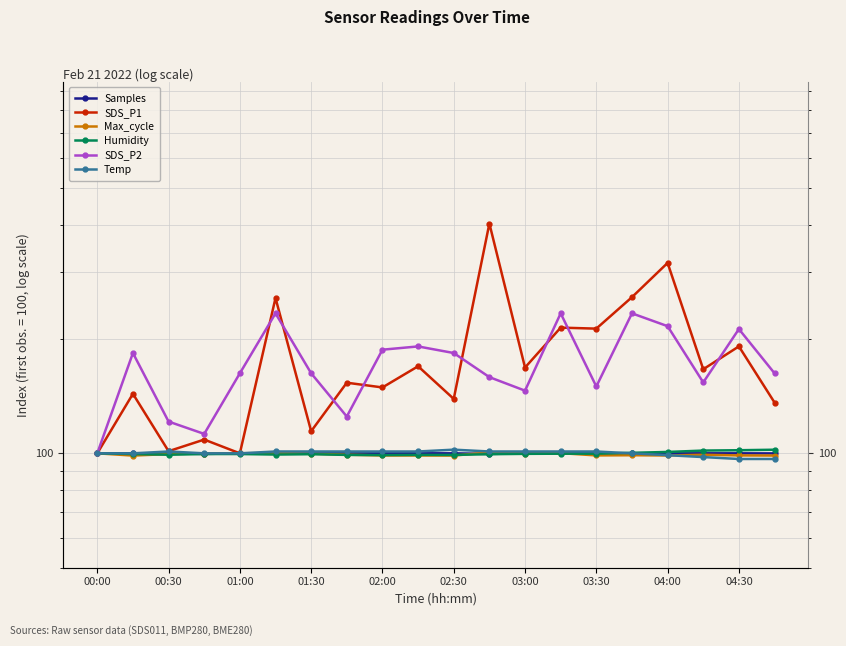

What is the difference between the maximum and minimum values in the Temp series?

5.6